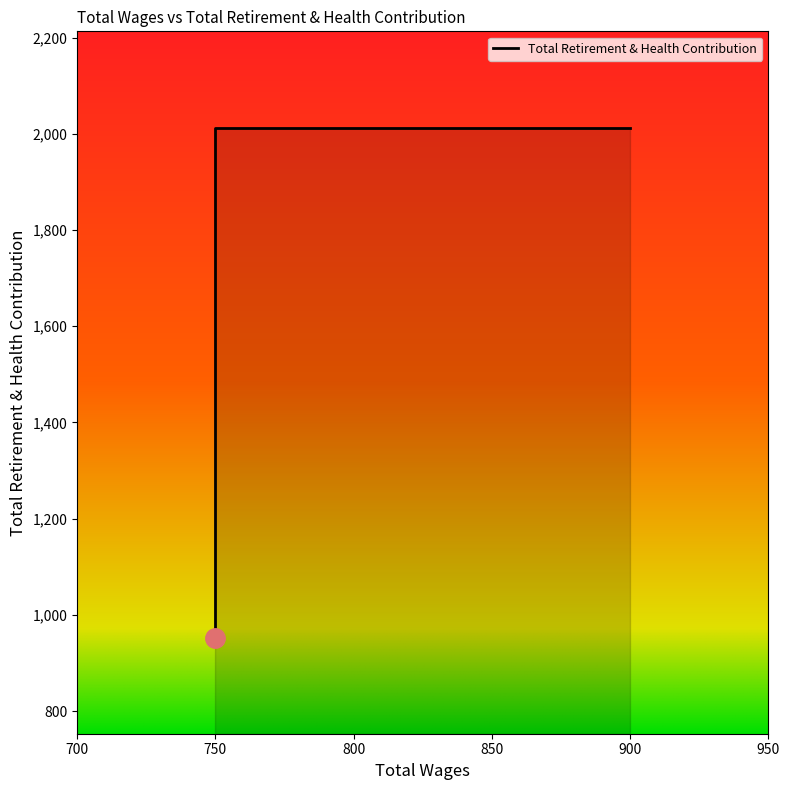

Rank the categories by value from highest to lowest.

900.0, 825.0, 825.0, 750.0, 750.0